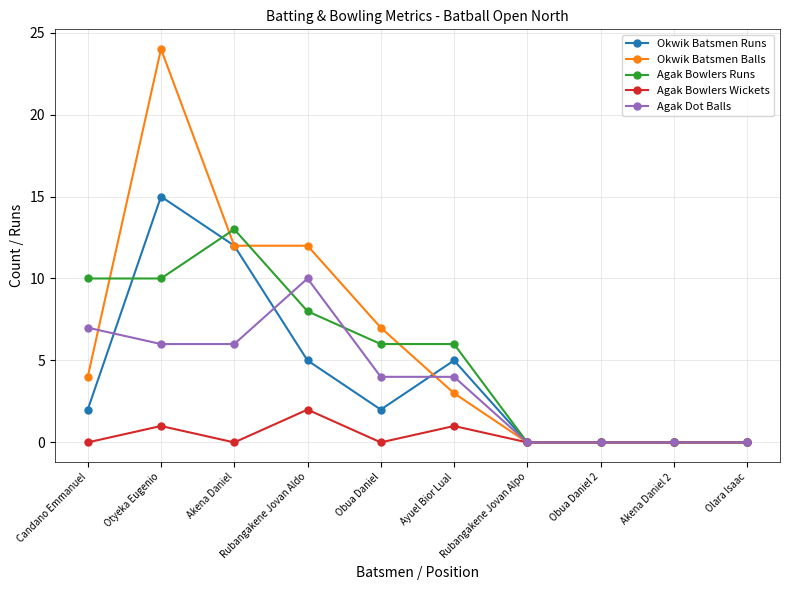

Between which two adjacent categories do Agak Bowlers Runs and Okwik Batsmen Balls first intersect?

Candano Emmanuel and Otyeka Eugenio